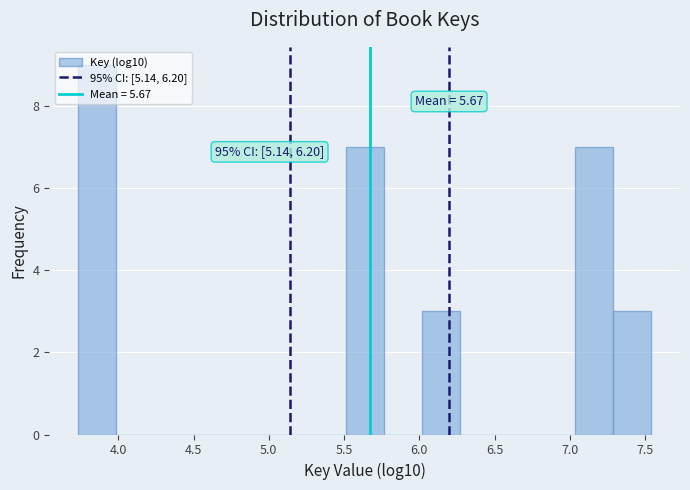

Over which range of the x-axis is the bar tallest?

3.75 to 4.00